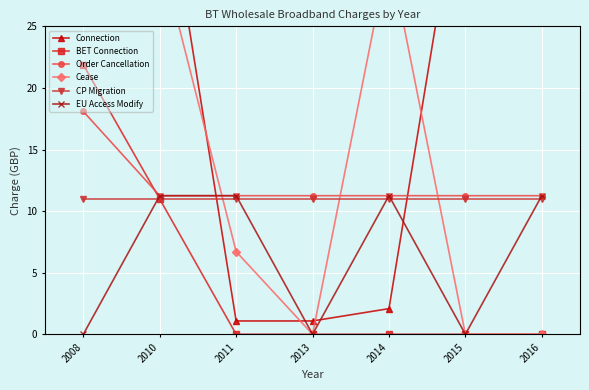

True or false: Order Cancellation and EU Access Modify intersect in this chart.

False